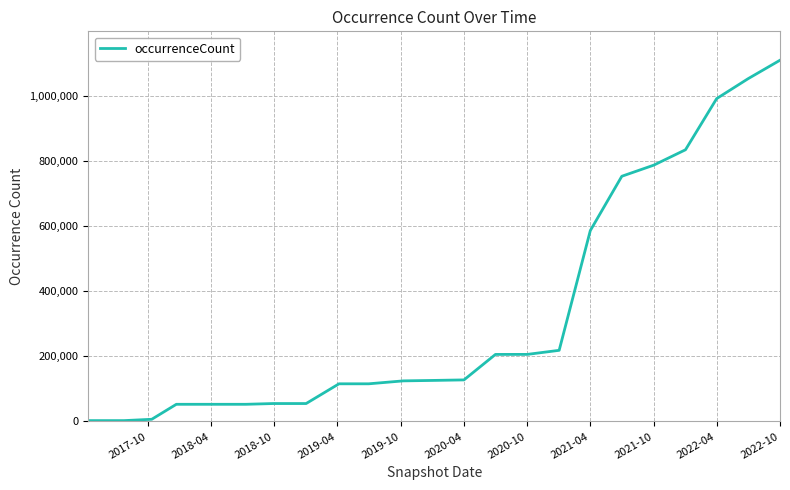

What is the difference between the maximum and minimum values?

1106762